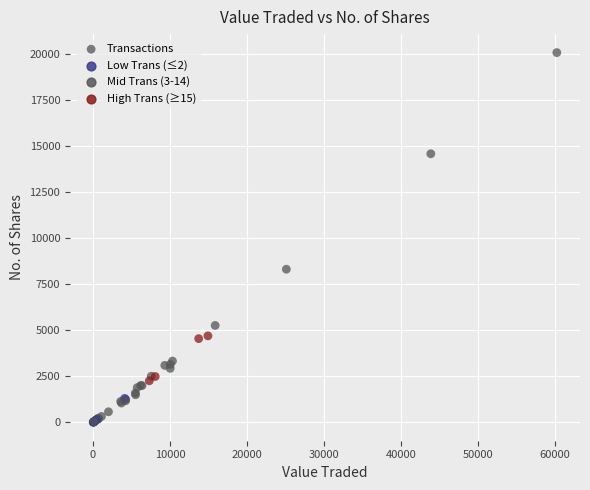

What Y value in the scatter plot is closest to 10053?

8325